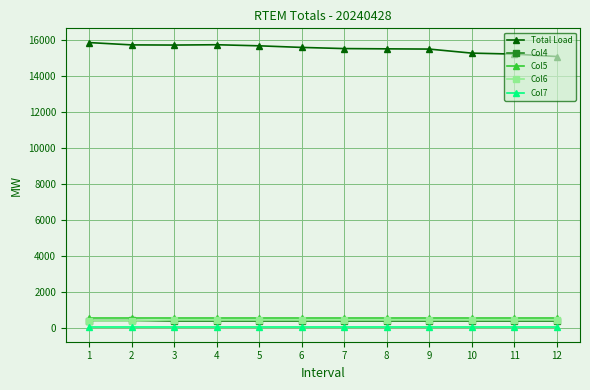

True or false: Total Load has more than 0 interior local peaks.

True